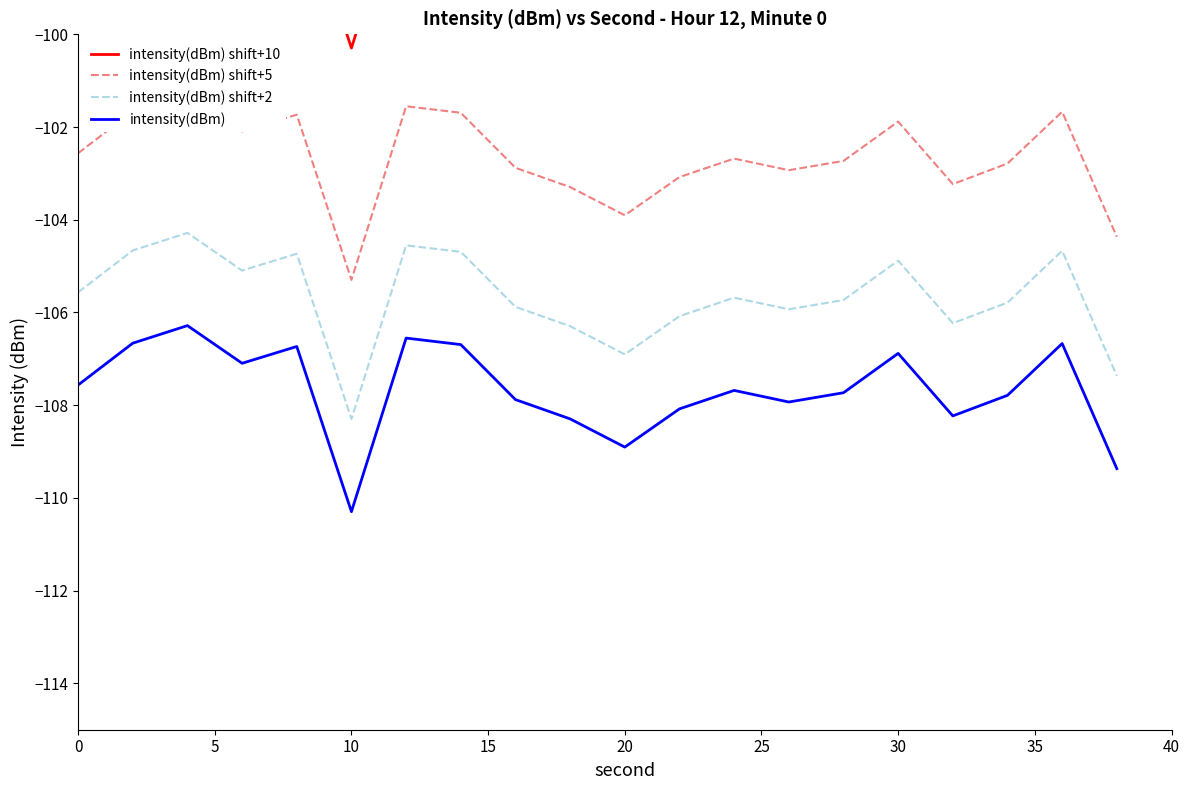

What is the maximum value for intensity(dBm) shift+2?

-104.3